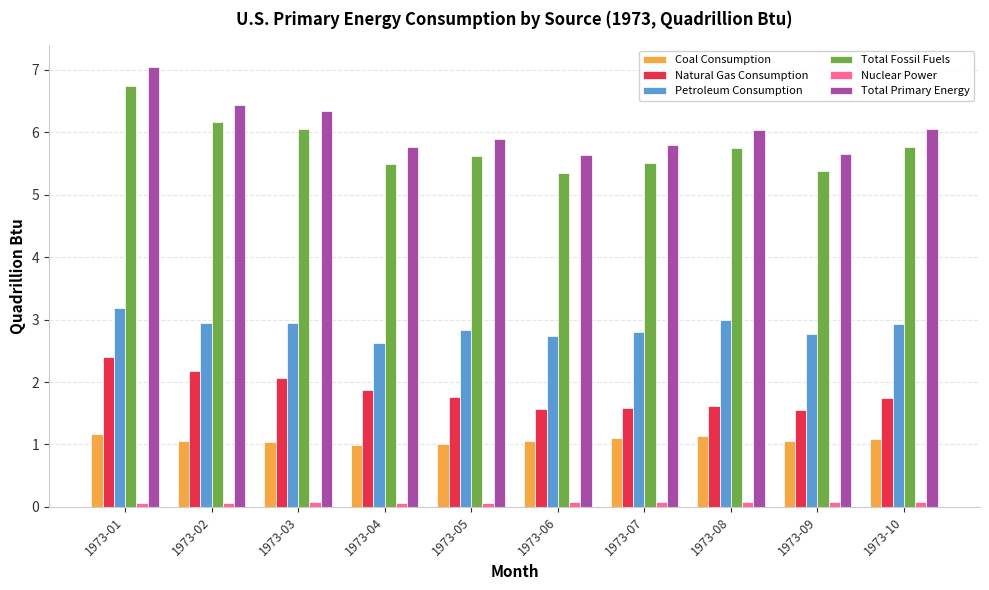

How many bars are there in total?

60